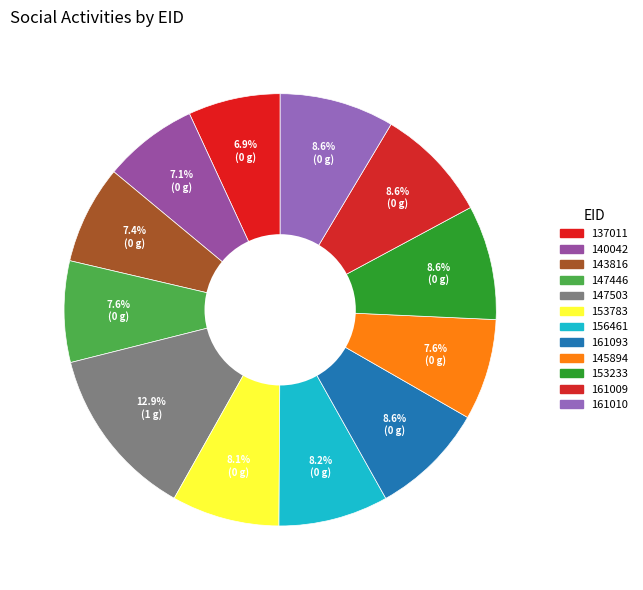

Count the number of slices in the pie.

12